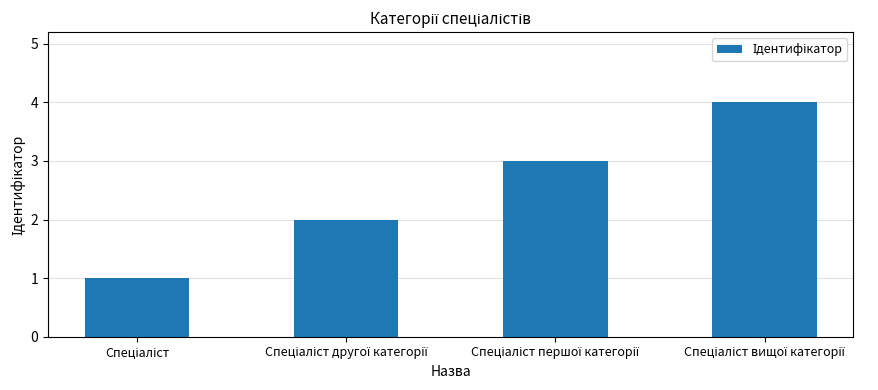

What is the sum of all values?

10